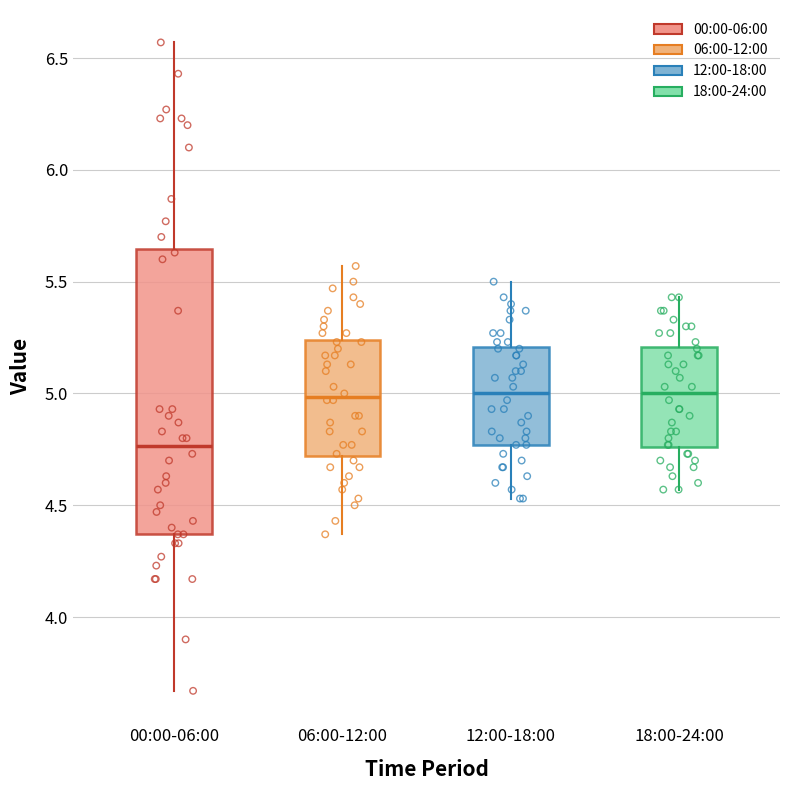

Comparing the boxes themselves (not the whiskers), which one is the tallest?

00:00-06:00